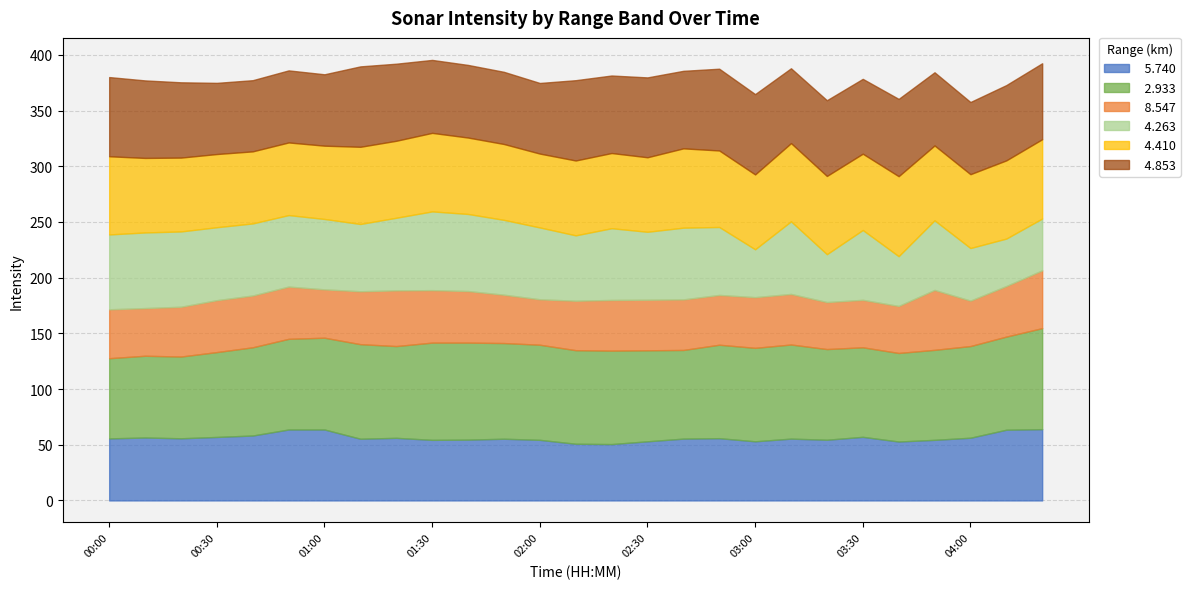

What is the difference between the highest and lowest values at 04:20?

44.2